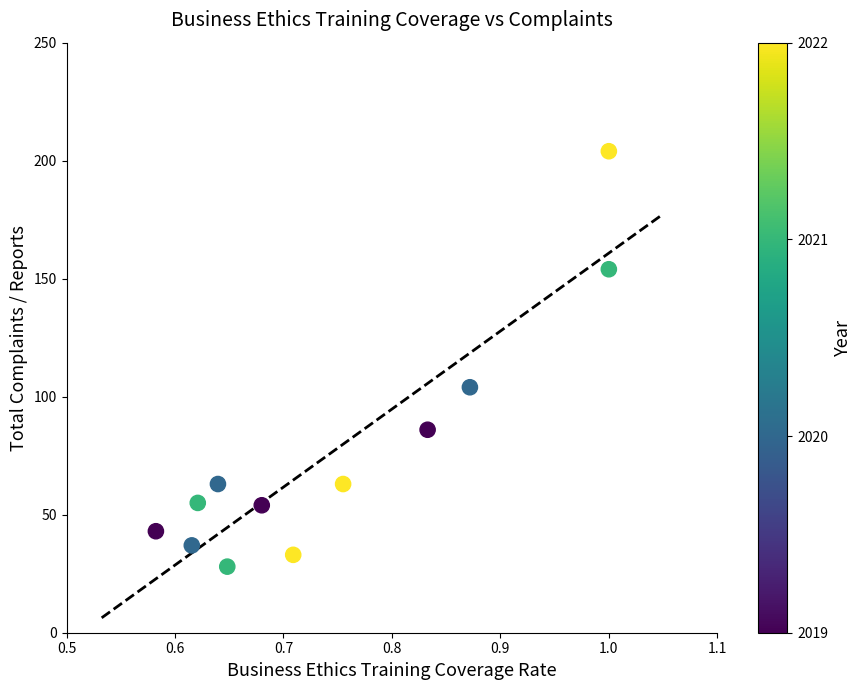

What Y value in the scatter plot is closest to 116?

104